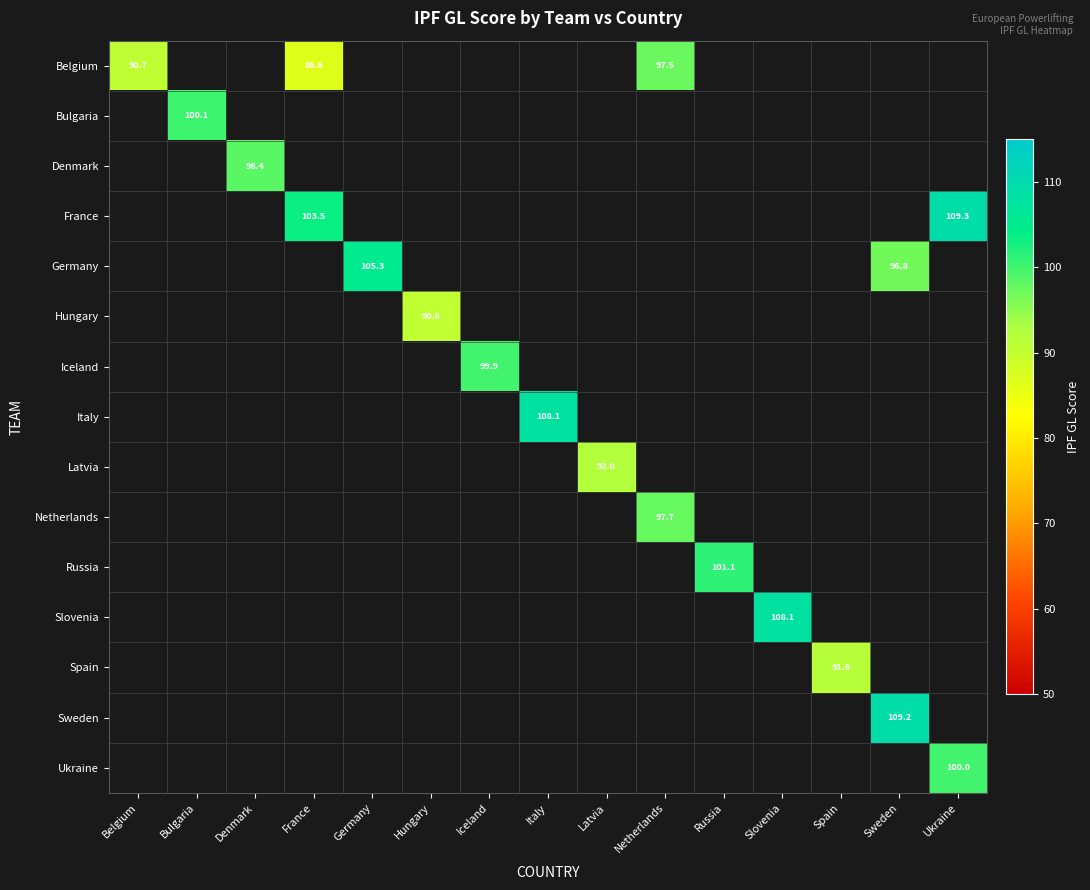

The value of Iceland at Iceland is 99.9. True or false?

True